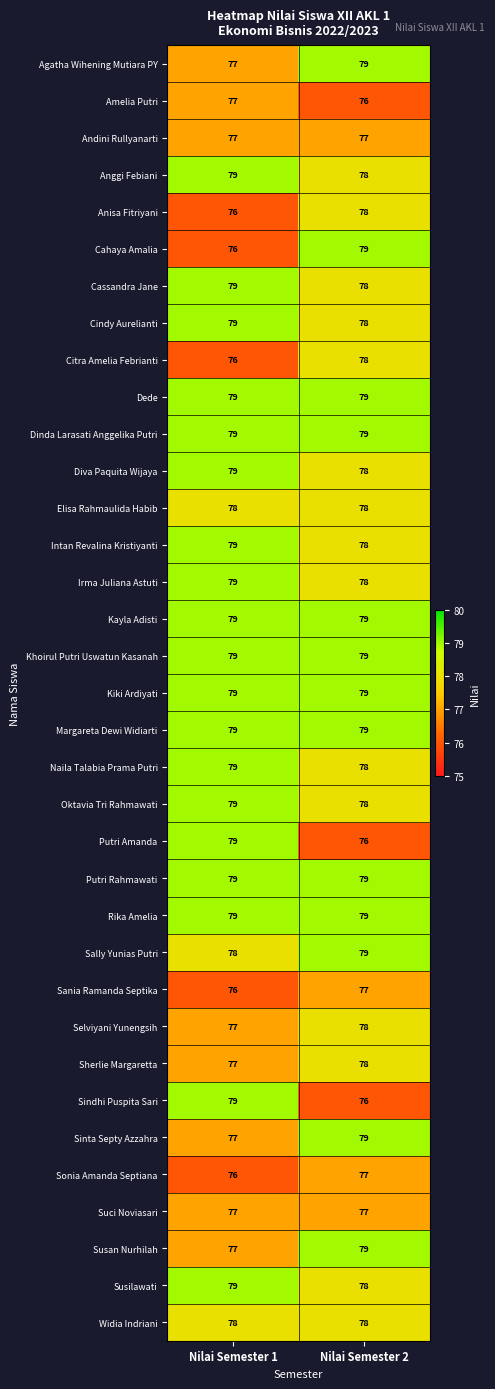

What is the smallest value displayed?

76